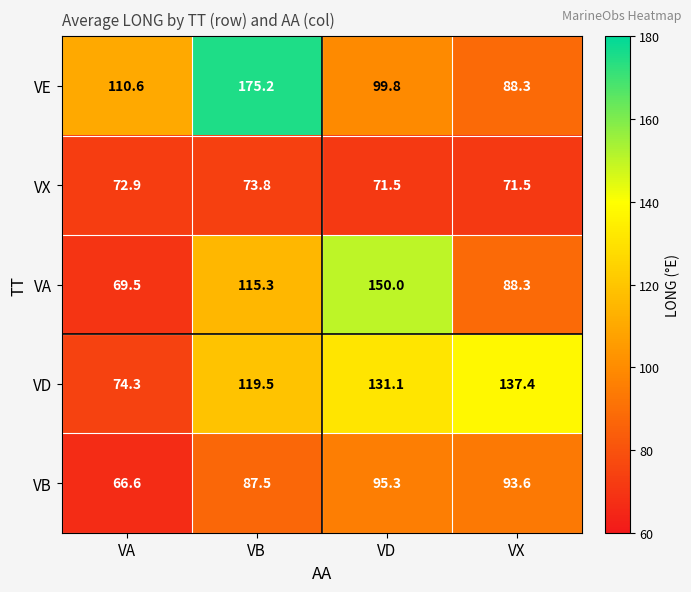

Between VA and VB, which series saw the biggest shift?

VE